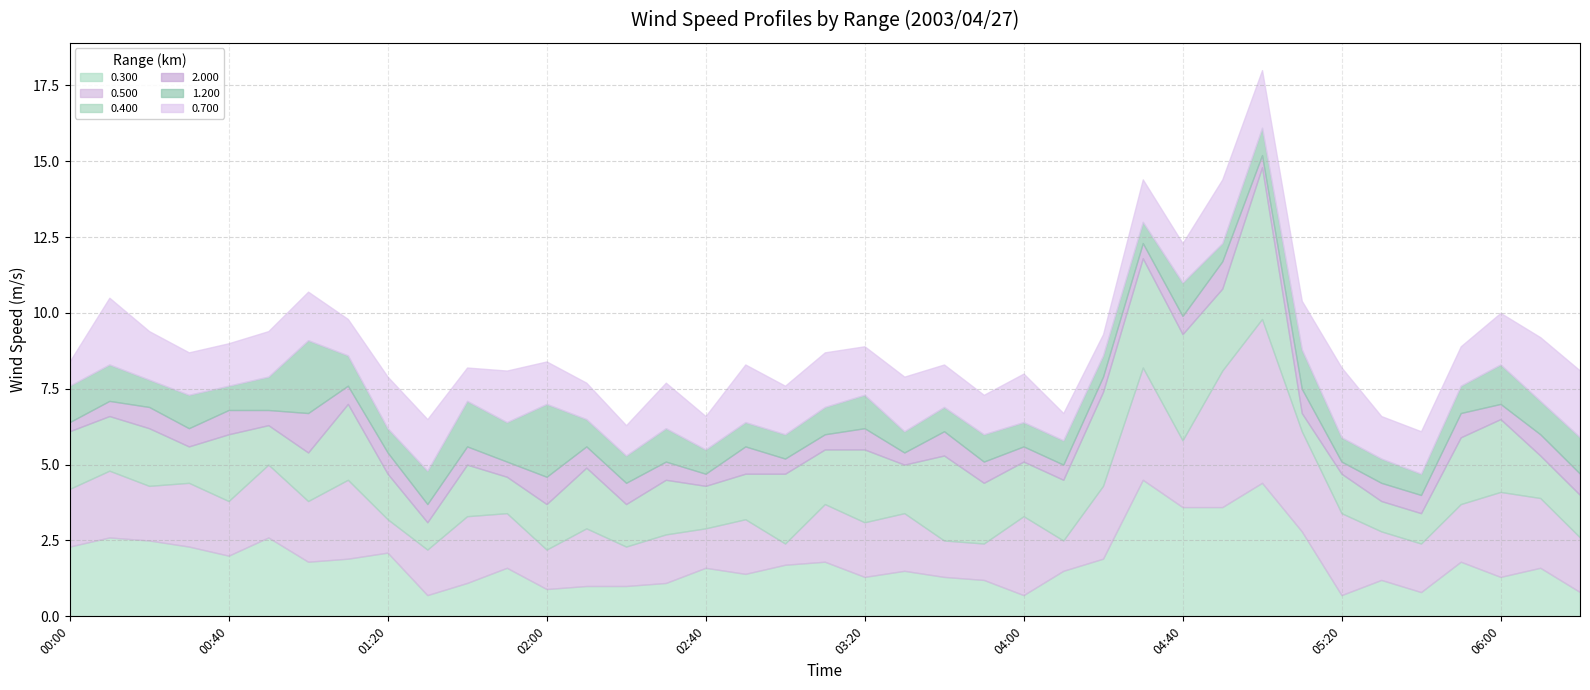

What is the value of the 1.200 point at the 23rd from the left?

0.8